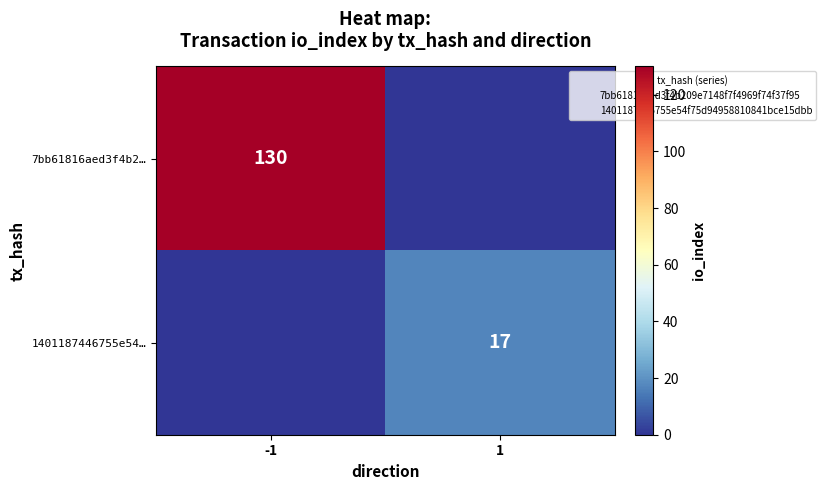

True or false: 1401187446755e54… has a value of 28 at 1.

False